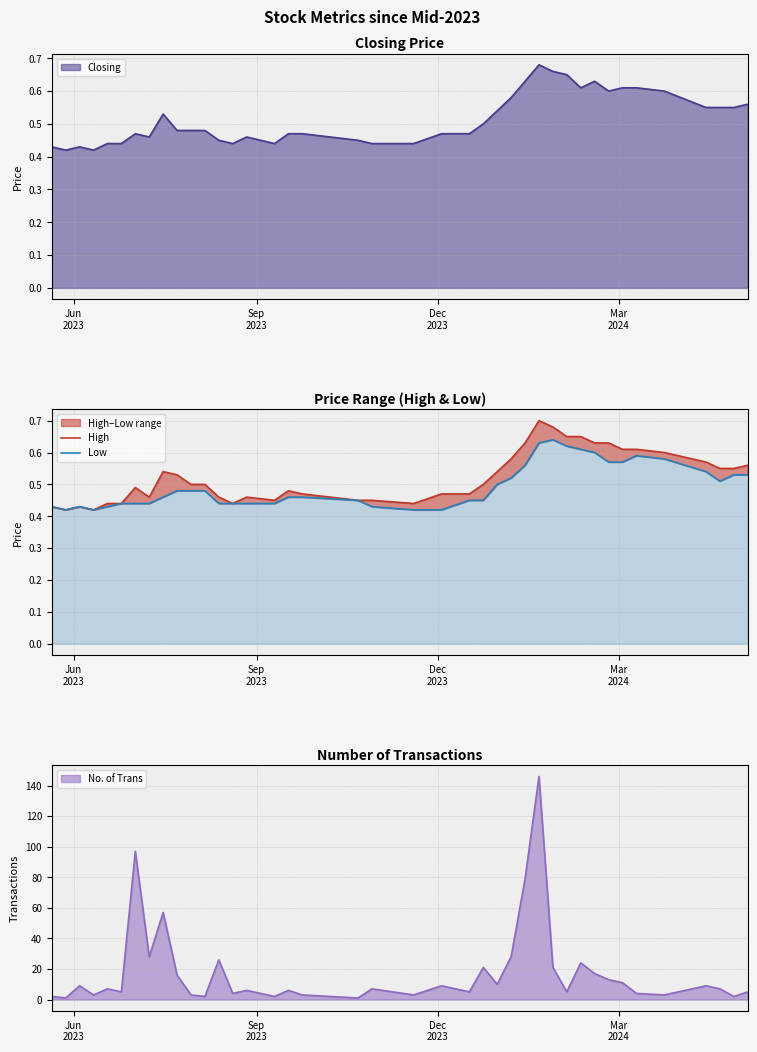

True or false: High has more than 2 interior local peaks.

True